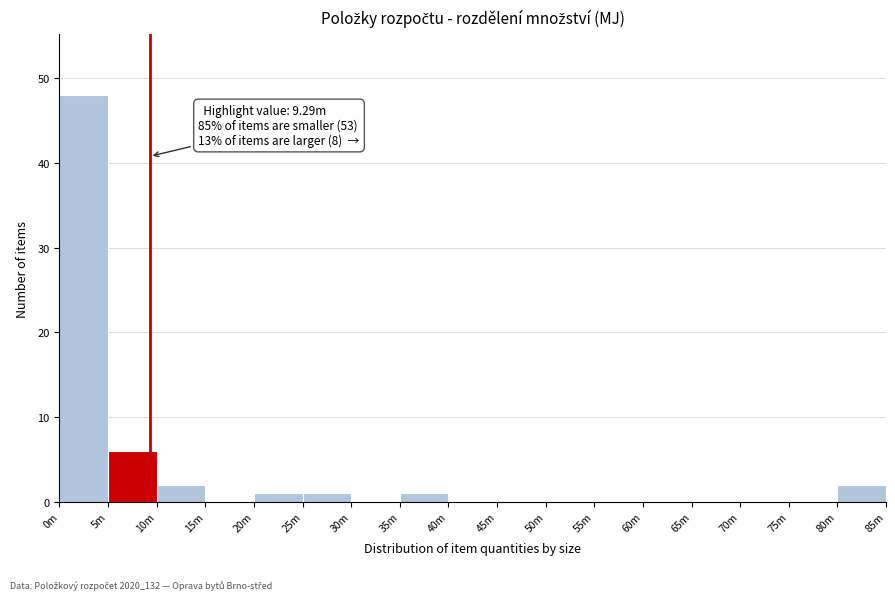

Reading right to left, what are all the values shown in this chart?

80m=2	75m=0	70m=0	65m=0	60m=0	55m=0	50m=0	45m=0	40m=0	35m=1	30m=0	25m=1	20m=1	15m=0	10m=2	5m=6	0m=48